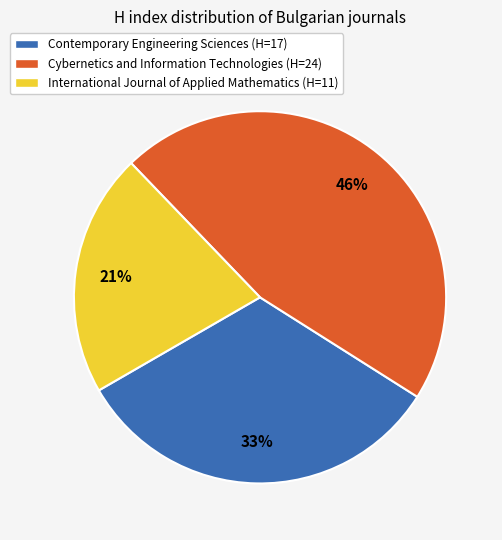

True or false: International Journal of Applied Mathematics accounts for 21% of the total.

True